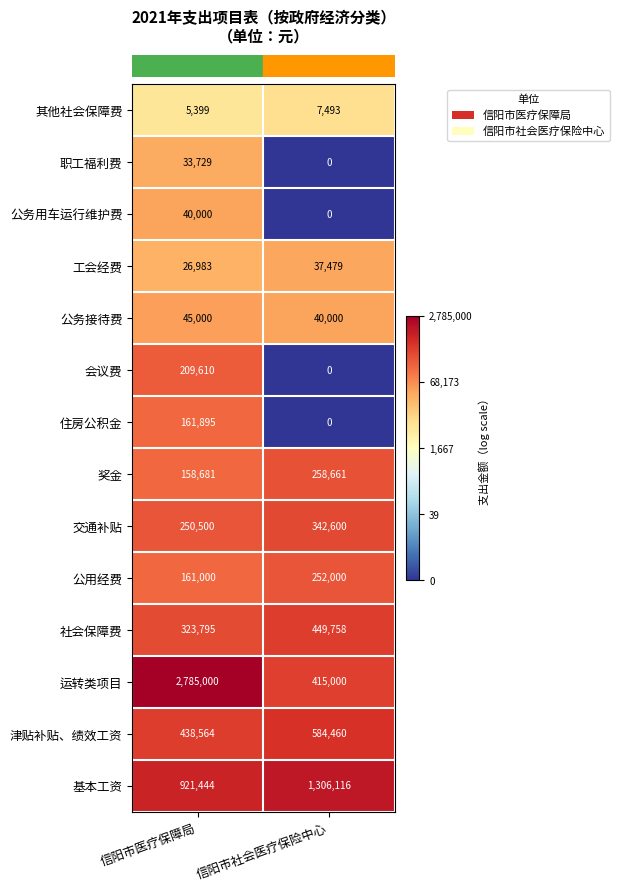

Reading right to left, list all the values displayed in this chart.

其他社会保障费: 信阳市社会医疗保险中心=7493	信阳市医疗保障局=5399
职工福利费: 信阳市社会医疗保险中心=0	信阳市医疗保障局=33729
公务用车运行维护费: 信阳市社会医疗保险中心=0	信阳市医疗保障局=40000
工会经费: 信阳市社会医疗保险中心=37479	信阳市医疗保障局=26983
公务接待费: 信阳市社会医疗保险中心=40000	信阳市医疗保障局=45000
会议费: 信阳市社会医疗保险中心=0	信阳市医疗保障局=209610
住房公积金: 信阳市社会医疗保险中心=0	信阳市医疗保障局=161895
奖金: 信阳市社会医疗保险中心=258661	信阳市医疗保障局=158681
交通补贴: 信阳市社会医疗保险中心=342600	信阳市医疗保障局=250500
公用经费: 信阳市社会医疗保险中心=252000	信阳市医疗保障局=161000
社会保障费: 信阳市社会医疗保险中心=449758	信阳市医疗保障局=323795
运转类项目: 信阳市社会医疗保险中心=415000	信阳市医疗保障局=2785000
津贴补贴、绩效工资: 信阳市社会医疗保险中心=584460	信阳市医疗保障局=438564
基本工资: 信阳市社会医疗保险中心=1306116	信阳市医疗保障局=921444